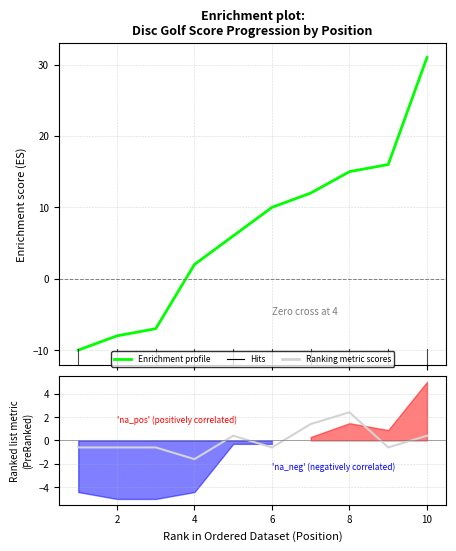

List the series in order of their peak value, highest first.

Enrichment profile, Ranking metric scores